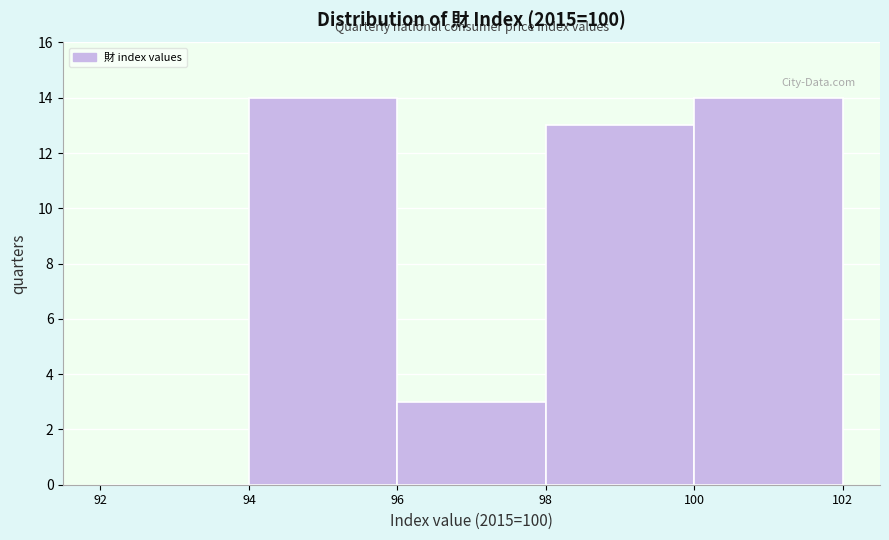

Reading left to right, transcribe this chart: for each bar, give the range it covers on the x-axis and its height. The values are not printed on the chart, so give them approximately, as read against the axis.

92 to 94: 0
94 to 96: 14
96 to 98: 3
98 to 100: 13
100 to 102: 14